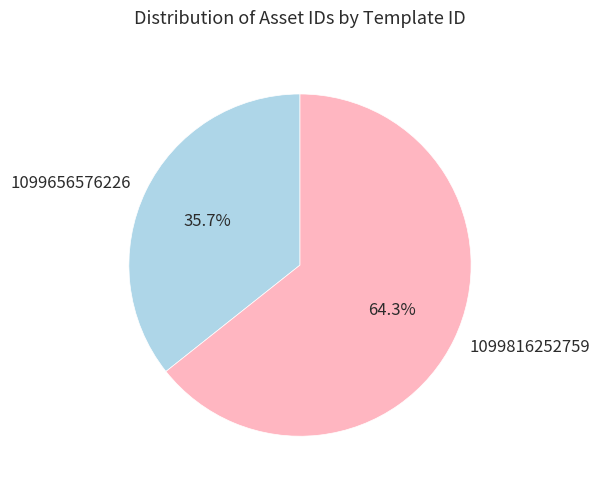

What is the ratio of the value at 1099656576226 to the value at 1099816252759?

0.6